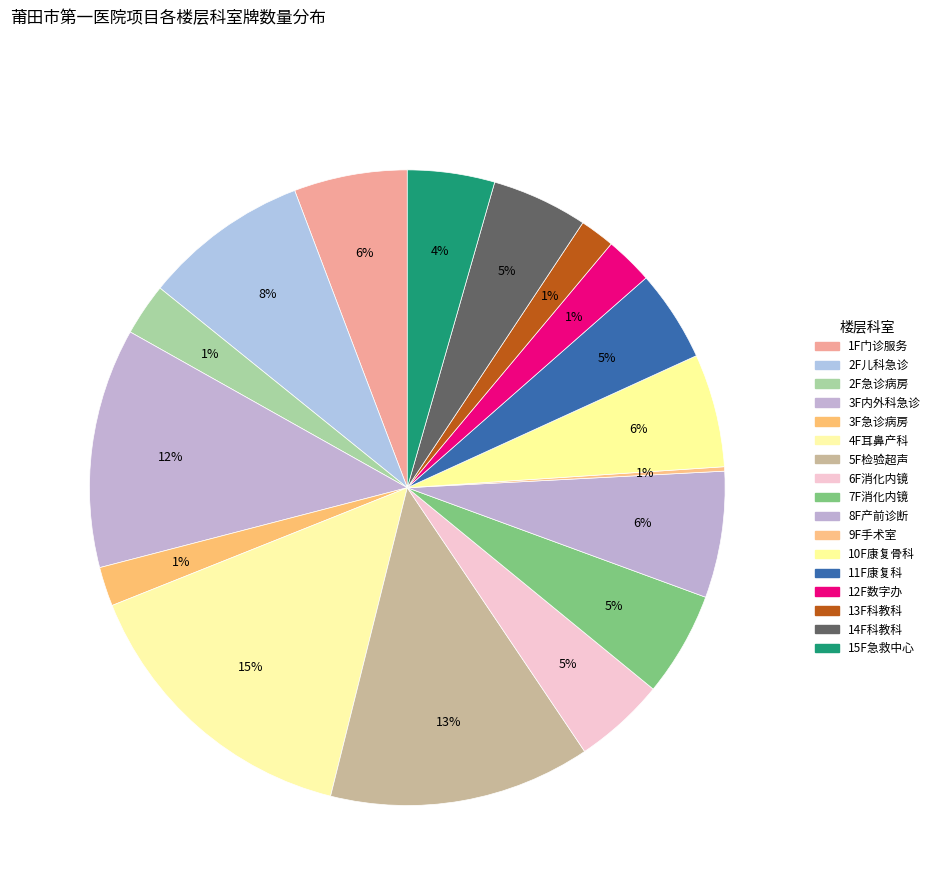

True or false: 3层内科1区、内科2区、外科区域、急诊病区科室牌 accounts for 20% of the total.

False